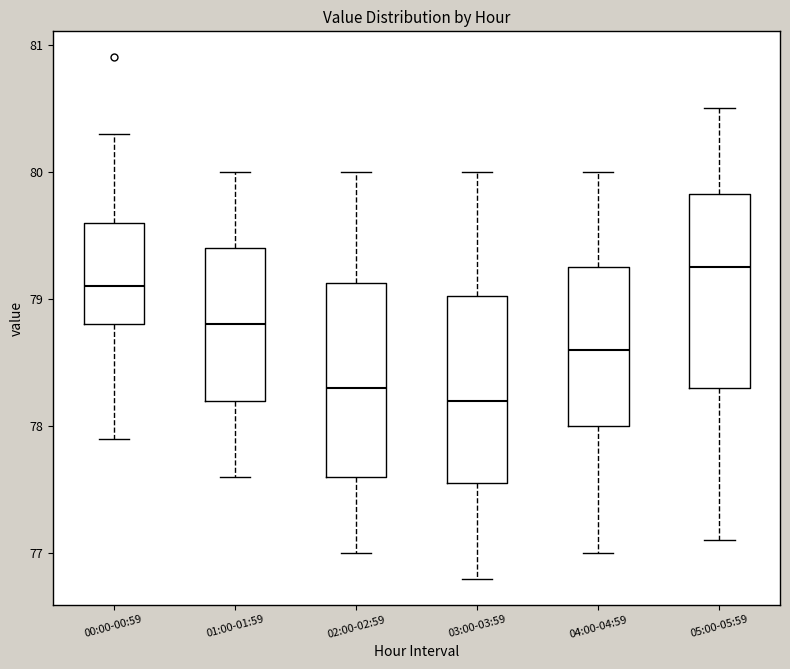

Reading left to right, read every box against the y-axis: the position of its median line, the range the box covers, and the ends of its whiskers. The values are not printed on the chart, so give them approximately, as read against the axis.

00:00-00:59: median 79.1, box 78.8 to 79.6, whiskers 77.9 to 80.3
01:00-01:59: median 78.8, box 78.2 to 79.4, whiskers 77.6 to 80.0
02:00-02:59: median 78.3, box 77.6 to 79.1, whiskers 77.0 to 80.0
03:00-03:59: median 78.2, box 77.6 to 79.0, whiskers 76.8 to 80.0
04:00-04:59: median 78.6, box 78.0 to 79.3, whiskers 77.0 to 80.0
05:00-05:59: median 79.3, box 78.3 to 79.8, whiskers 77.1 to 80.5